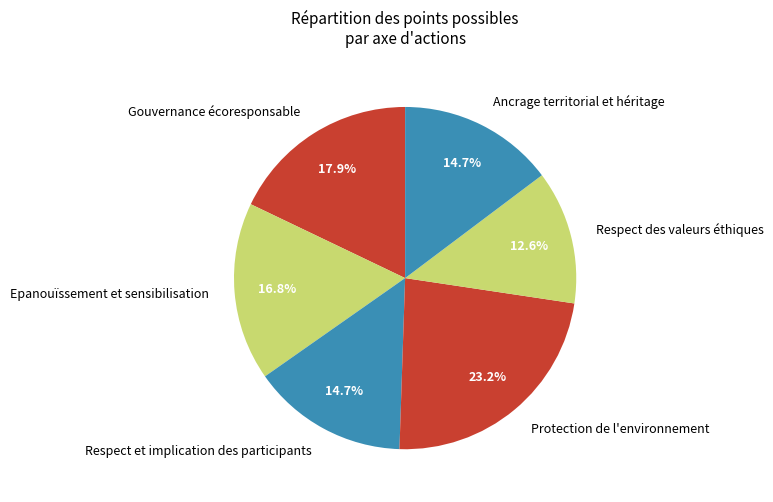

Does Protection de l'environnement account for over 50% of the chart?

No